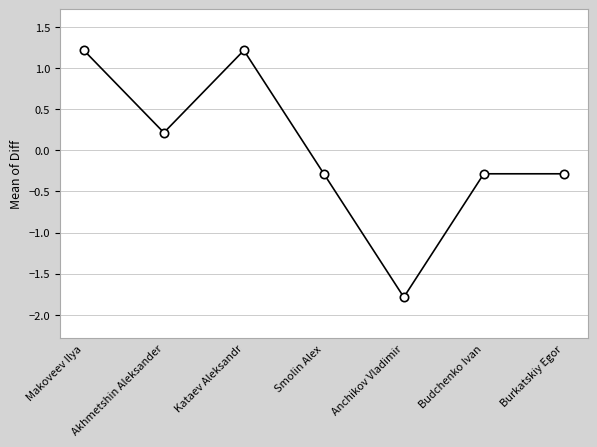

Where is the first local minimum?

Akhmetshin Aleksander